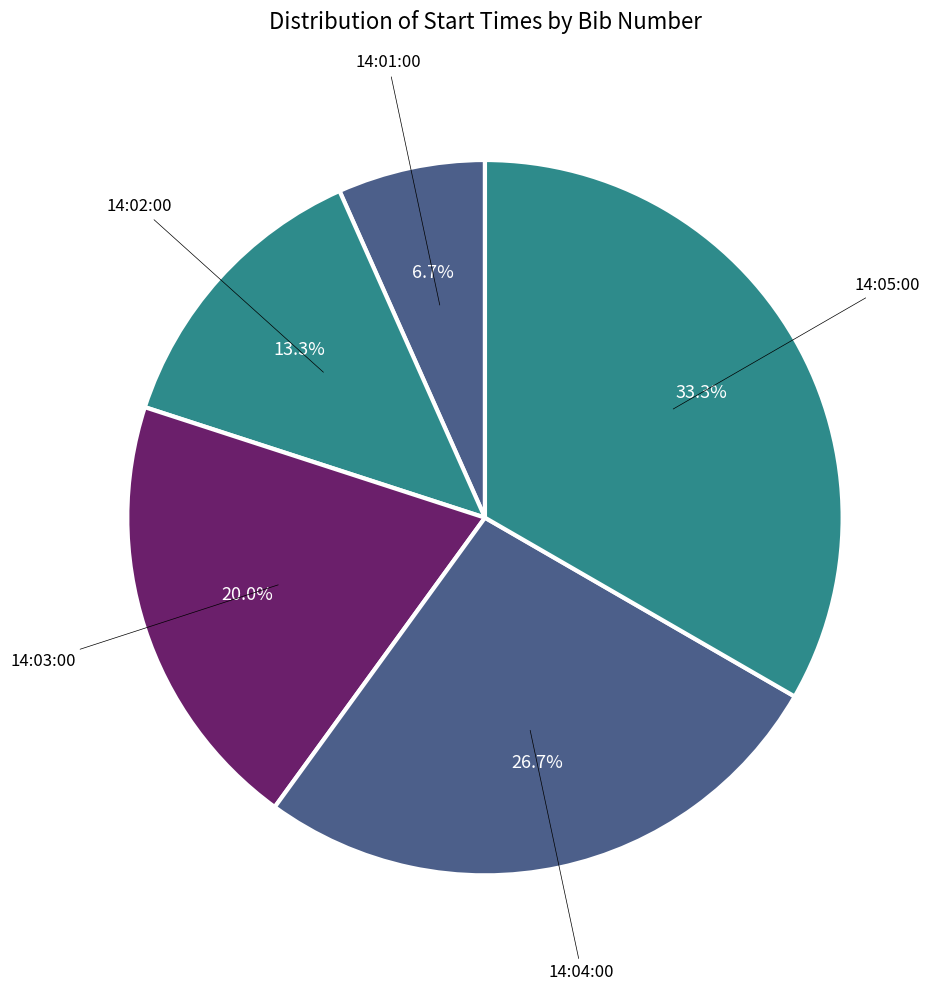

Does any single category account for the majority?

No